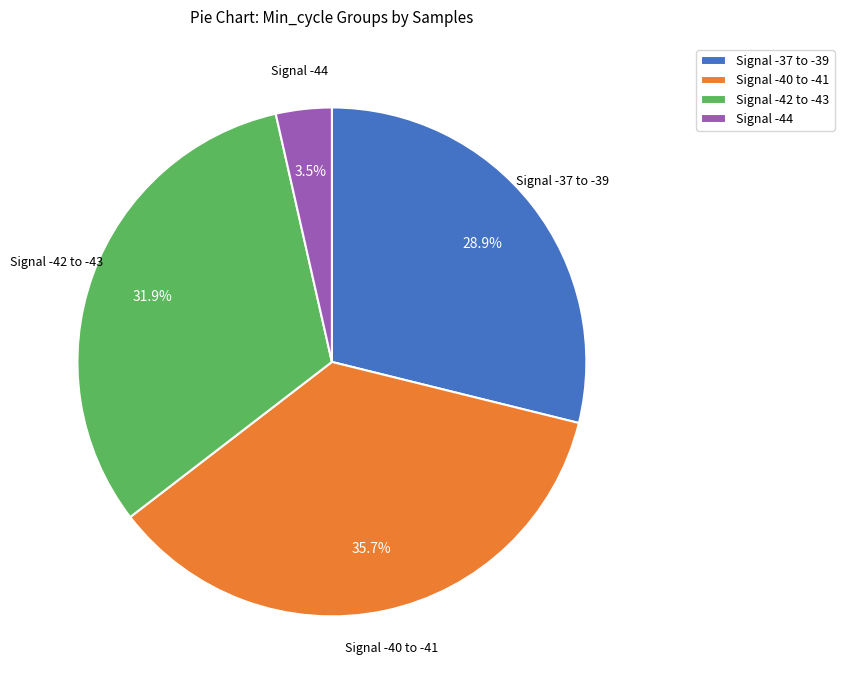

Between Signal -44 and Signal -37 to -39, which is larger?

Signal -37 to -39